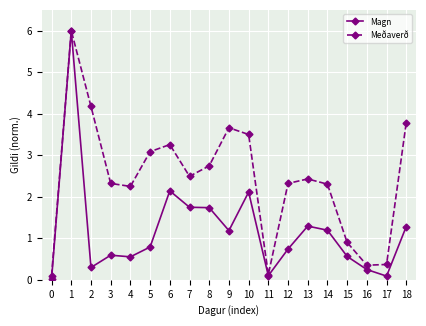

List the series in order of their overall mean, lowest first.

Magn, Meðaverð